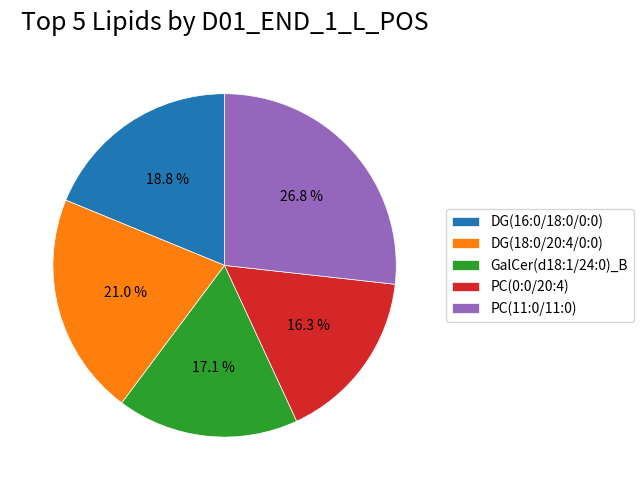

Between DG(18:0/20:4/0:0) and PC(11:0/11:0), which is larger?

PC(11:0/11:0)